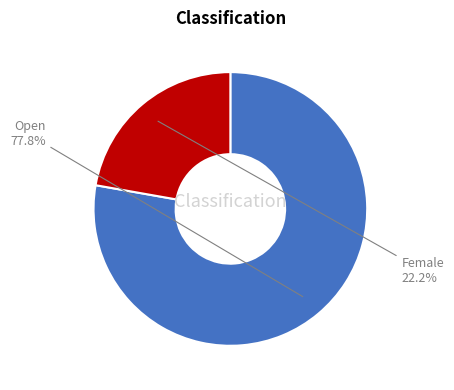

Is there a majority slice in this chart?

Yes